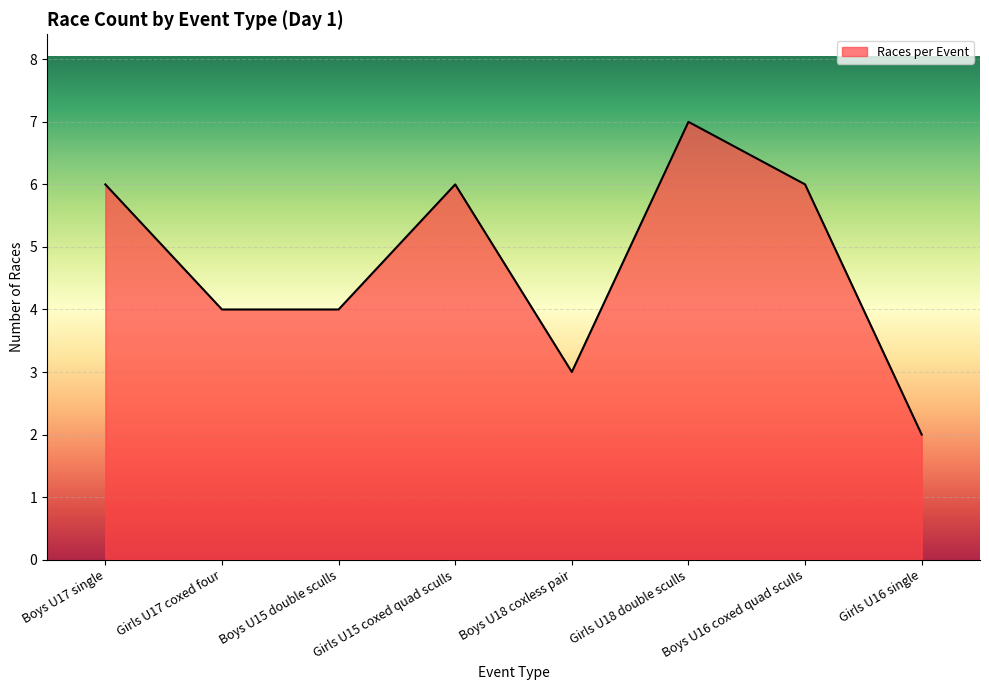

What is the minimum value shown in the chart?

2